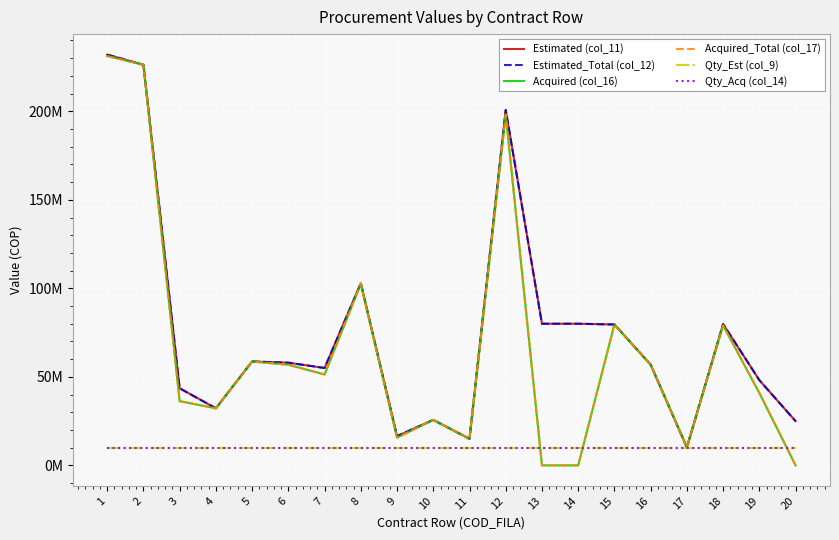

Which series changed the most between 17 and 20?

Estimated (col_11)